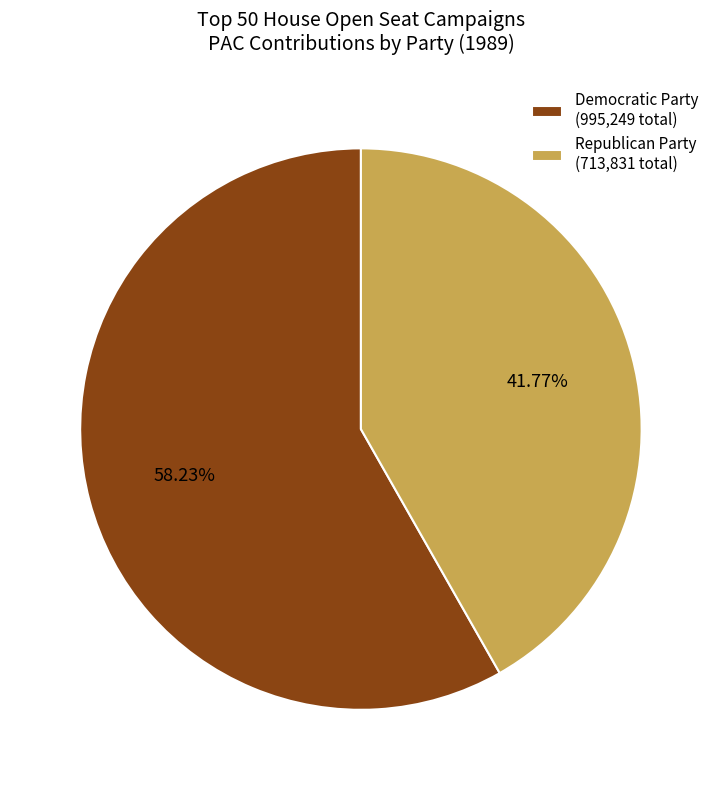

Do Democratic Party (995,249 total) and Republican Party (713,831 total) together represent more than half of the pie?

Yes